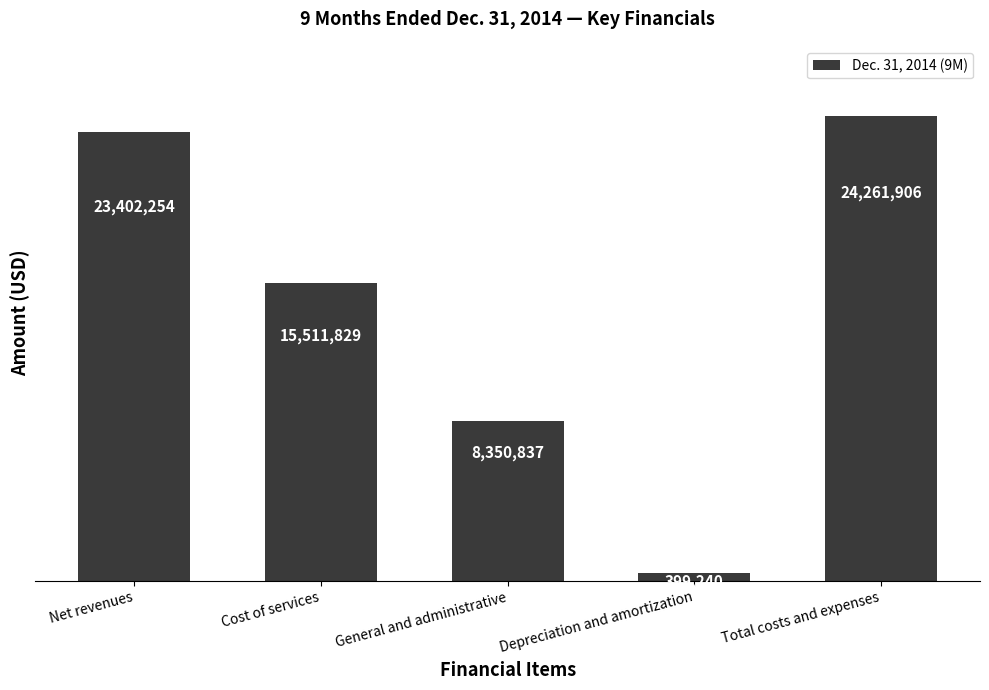

Which category has the lowest value across all series?

Depreciation and amortization